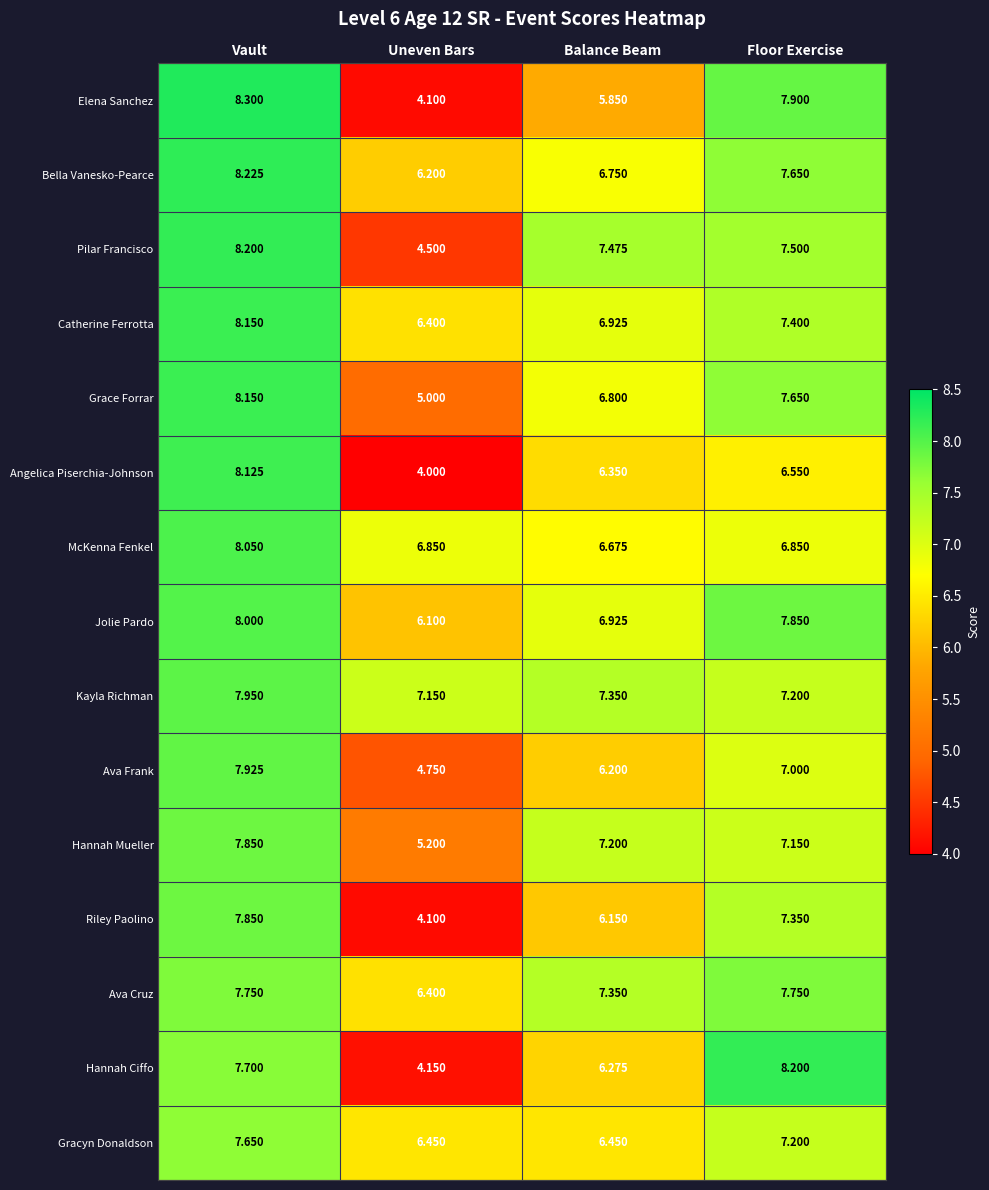

Which series has the largest total across all categories?

Kayla Richman